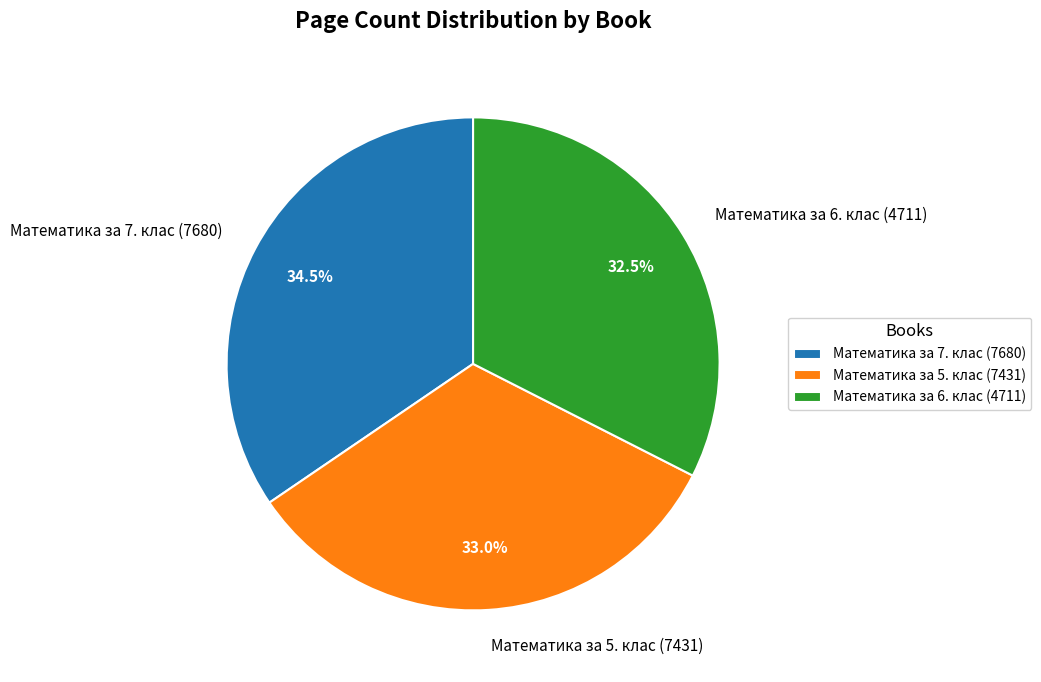

What is the ratio of the value at Математика за 6. клас (4711) to the value at Математика за 5. клас (7431)?

1.0